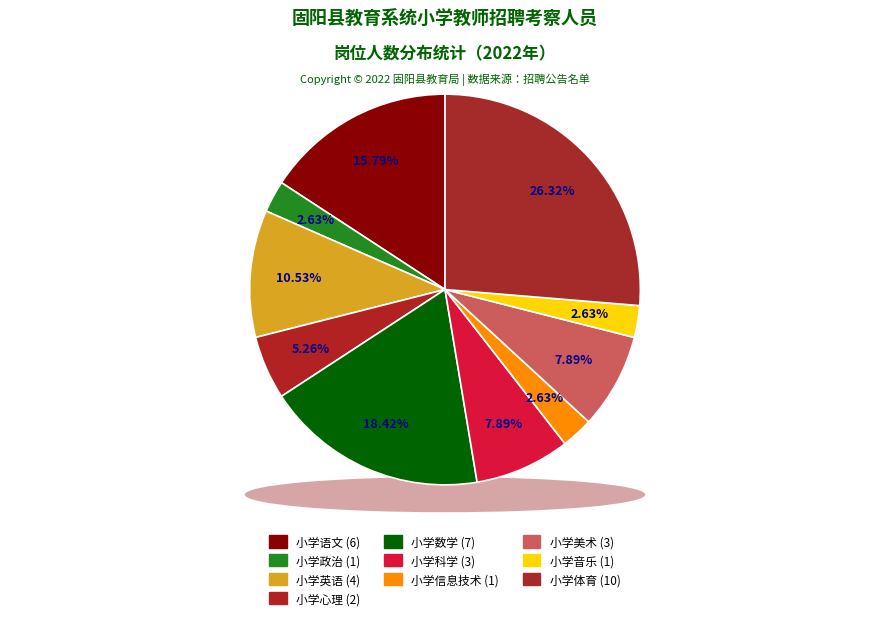

How many slices are in this pie chart?

10